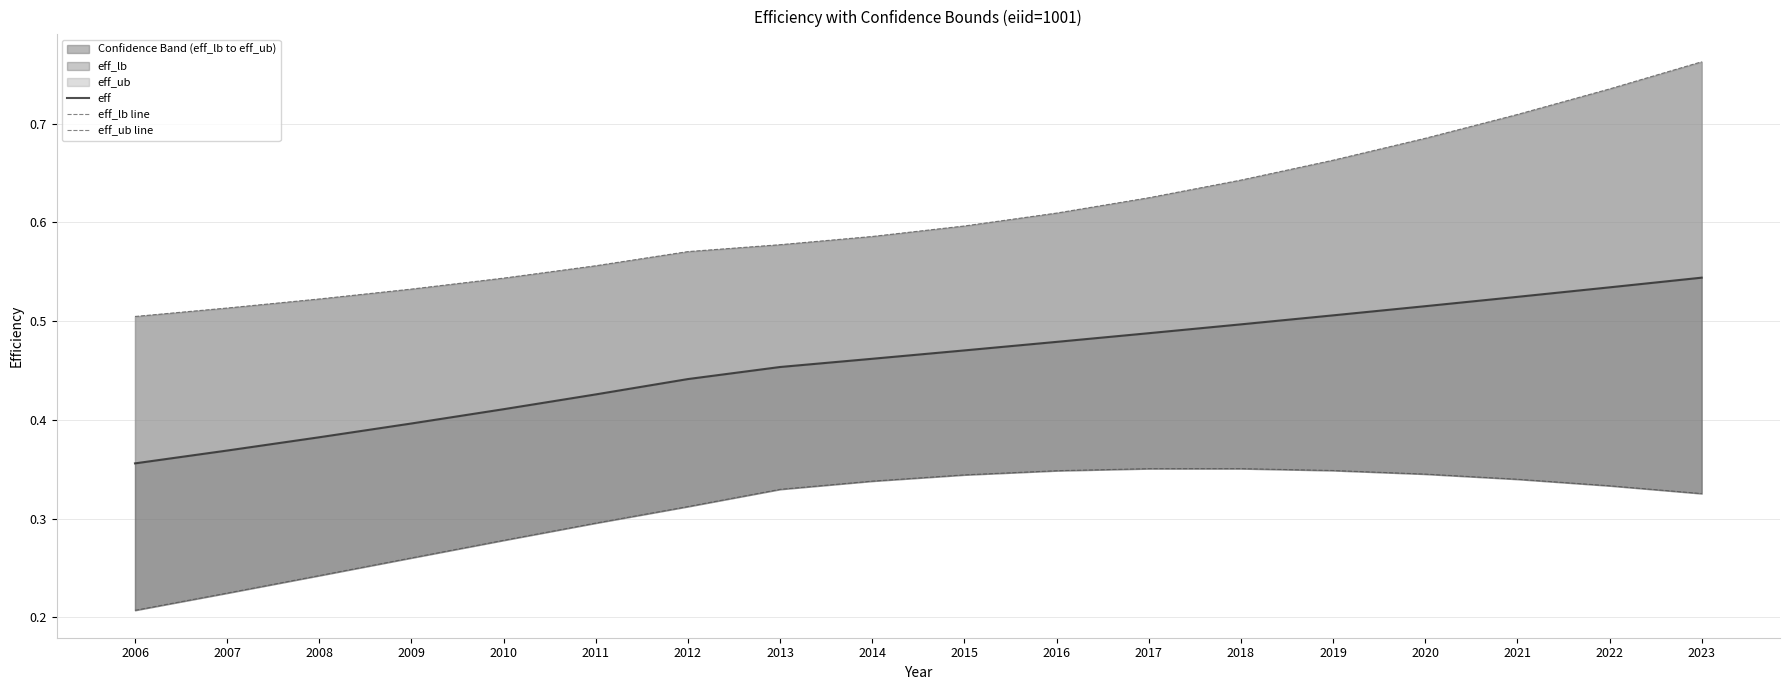

Does the chart display data point markers on the line(s)?

No